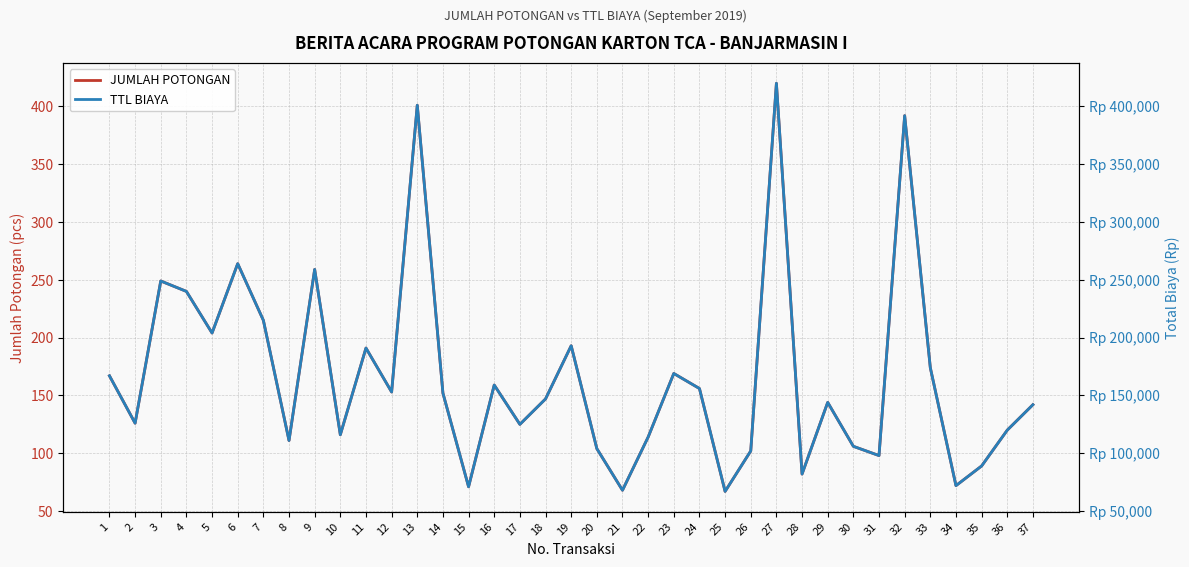

What is the lowest value of the JUMLAH POTONGAN series?

67